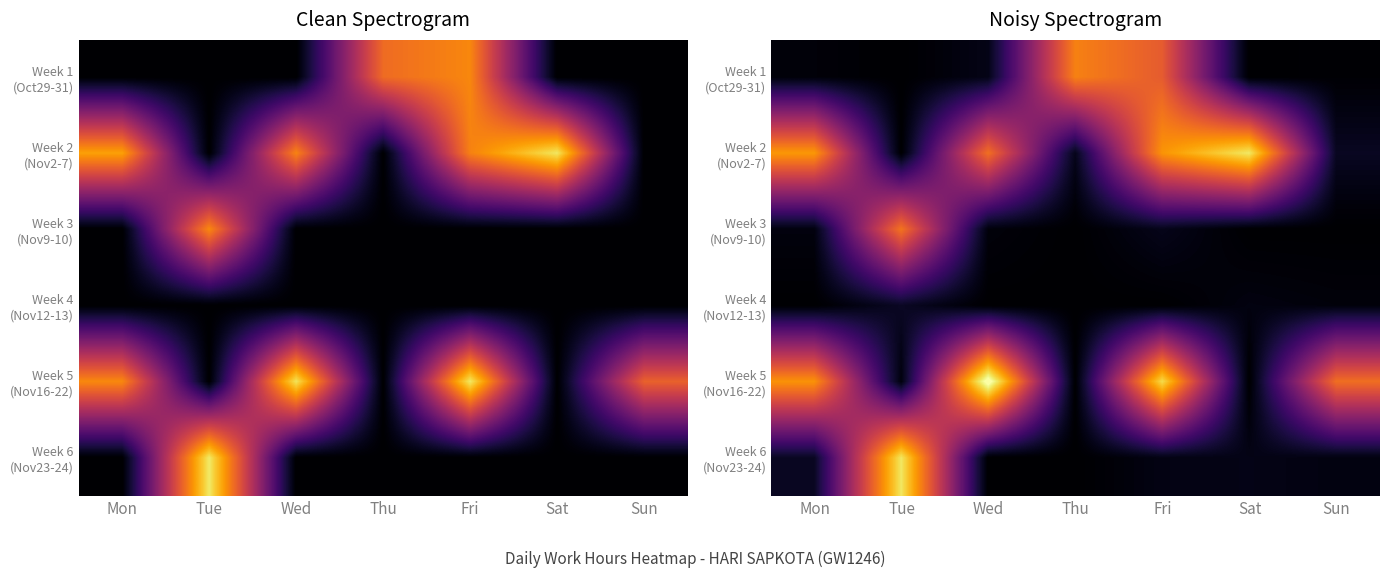

What is the sum of the Week 5 (Nov16-22) values at Sun and Thu?

10.2